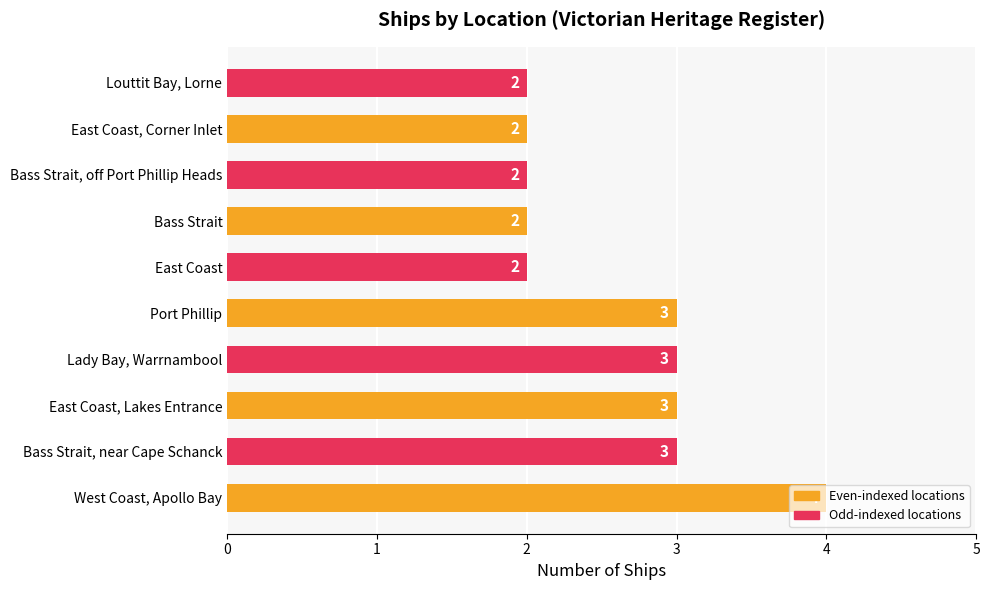

What is the greatest value displayed?

4